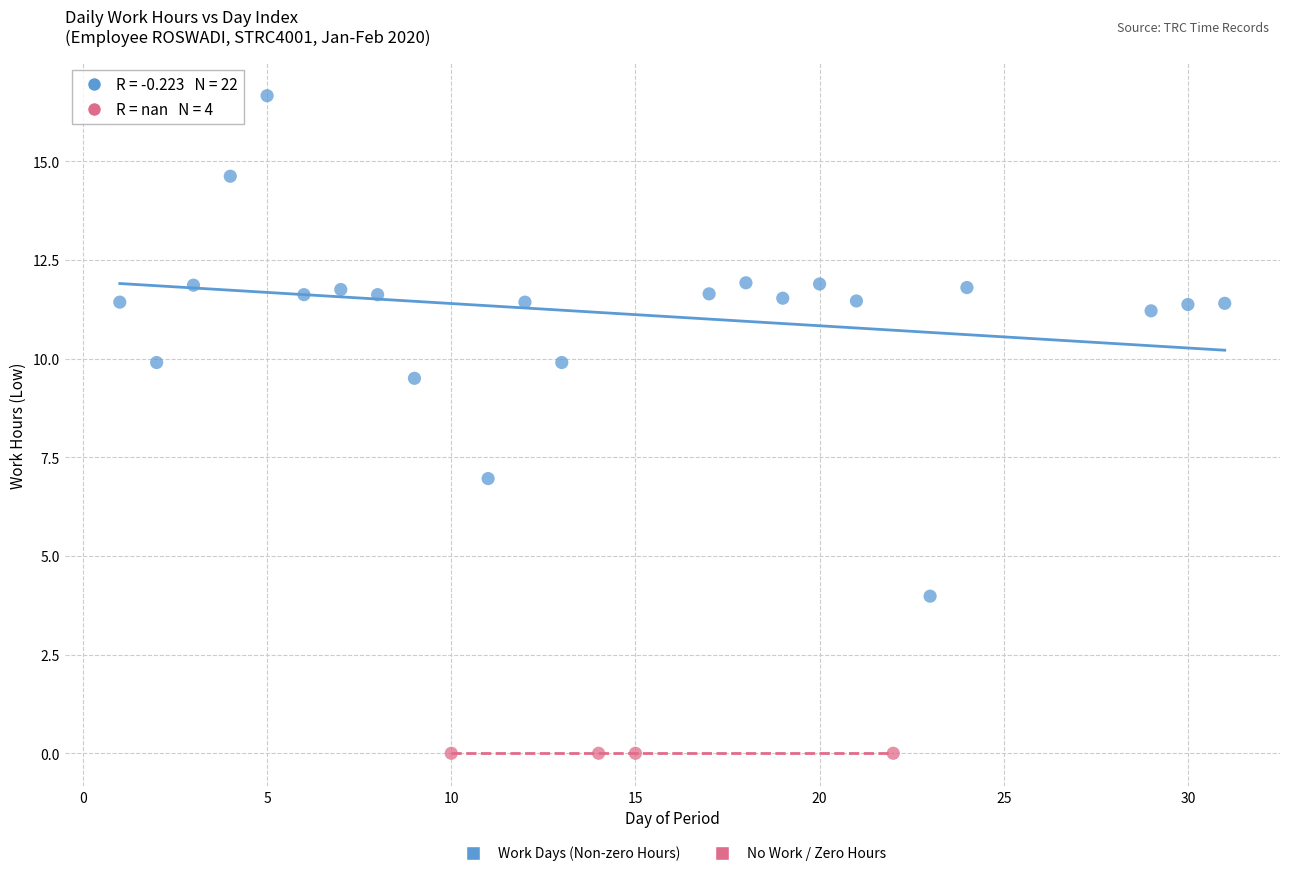

What are all the series names shown in the legend?

Work Days (Non-zero Hours), No Work / Zero Hours